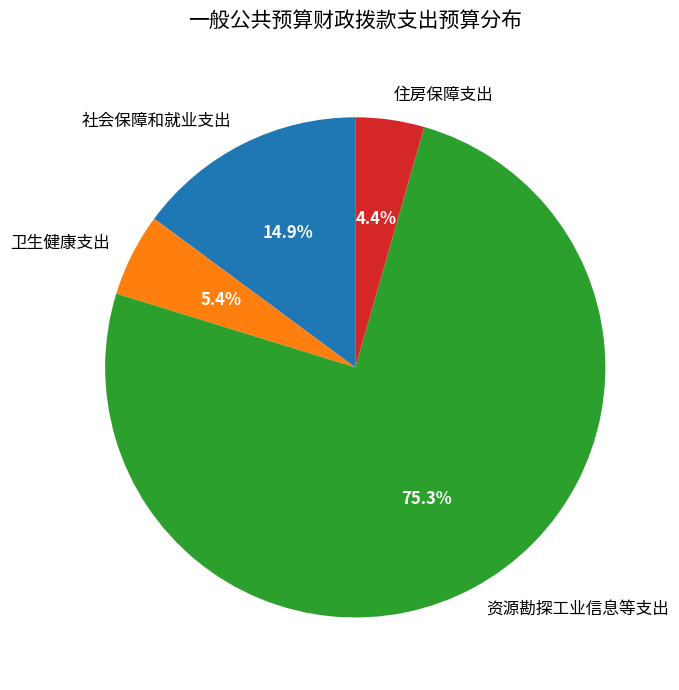

Is it true that 住房保障支出 is 4% of the pie?

True